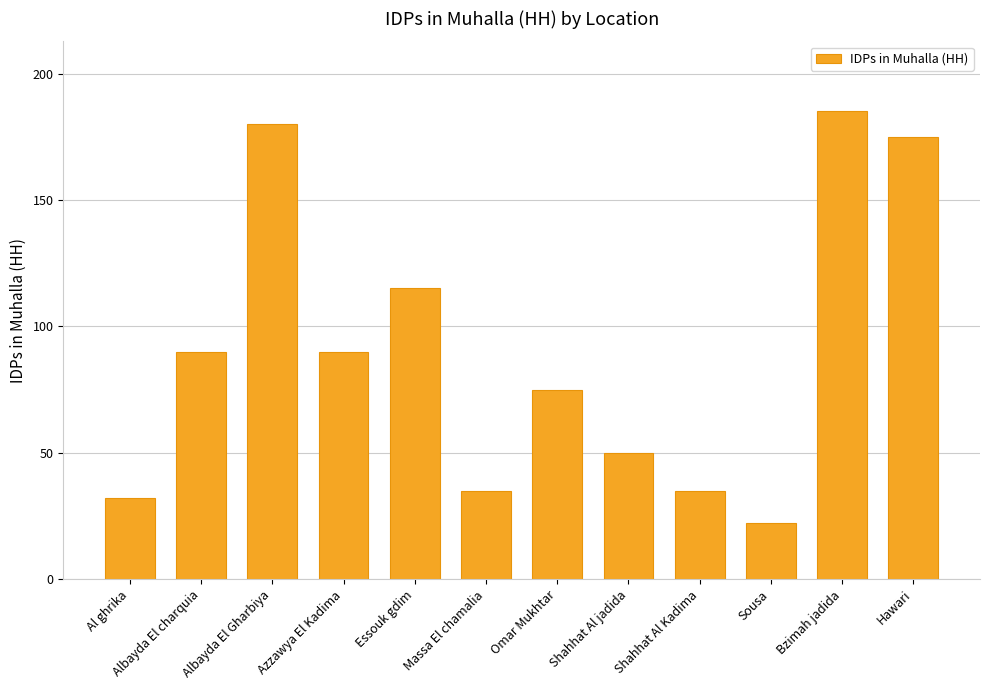

Does the chart contain any negative values?

No